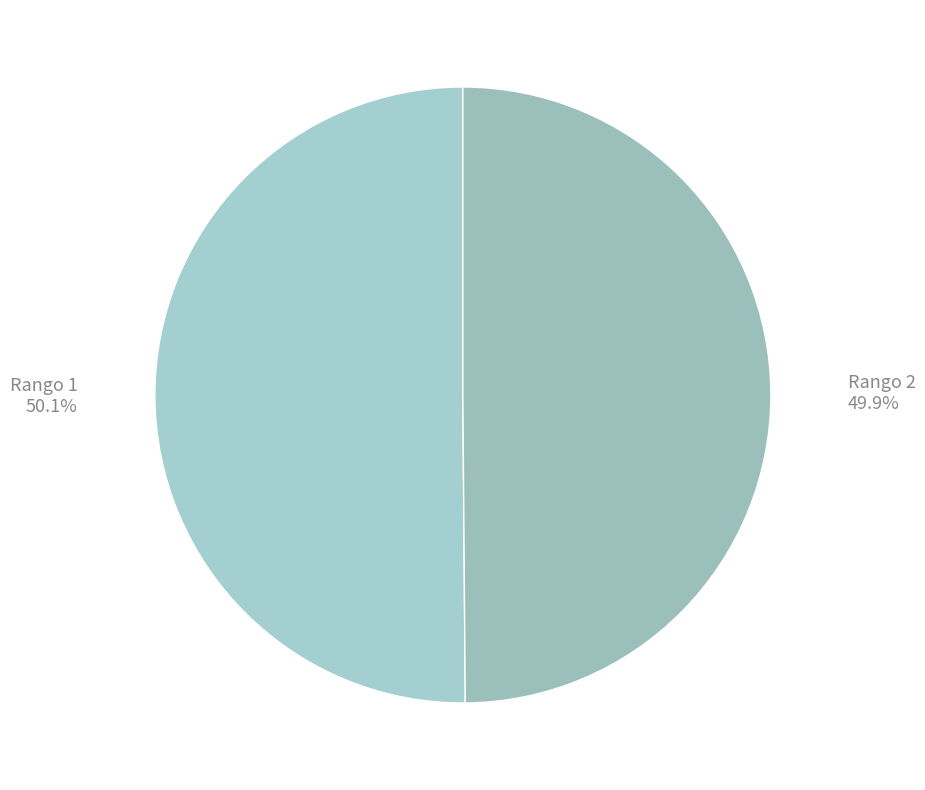

Combined, what portion of the pie is Rango 2 and Rango 1?

100.0%